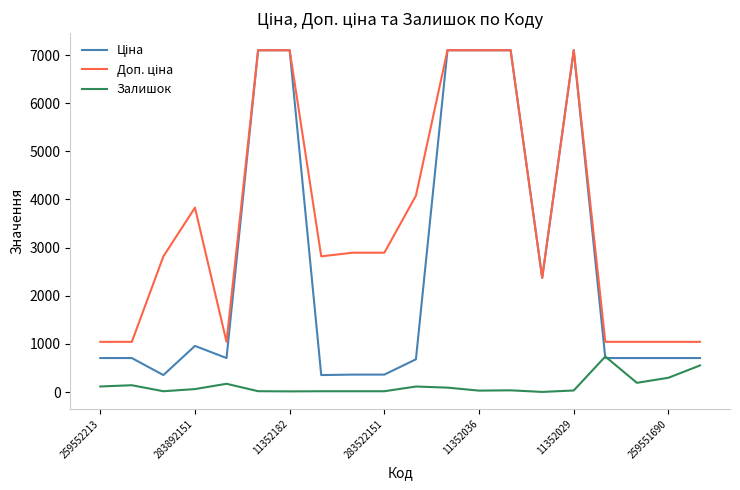

How many series are shown in this chart?

3